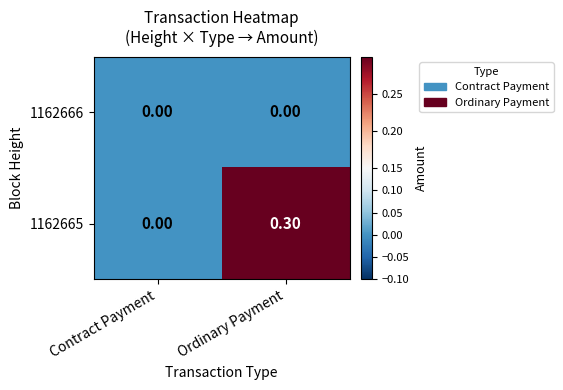

Which series has the largest total across all categories?

1162665